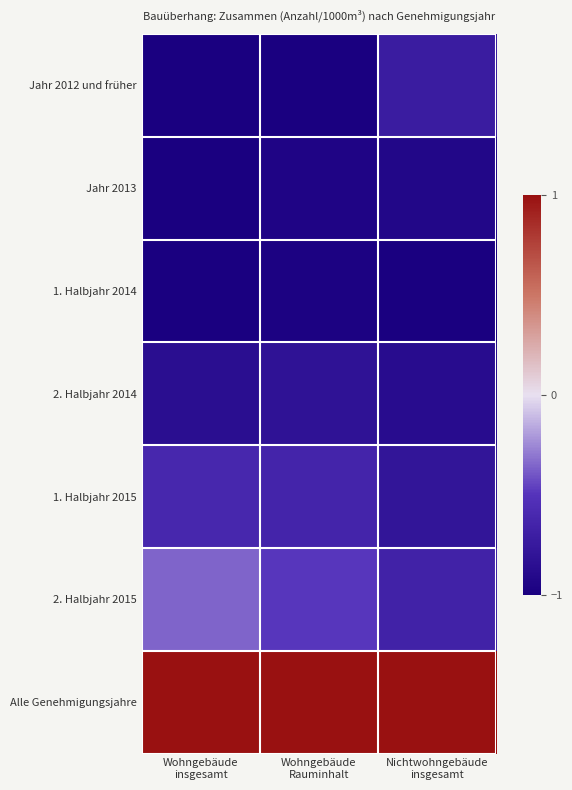

At how many categories does at least one series exceed 0?

3